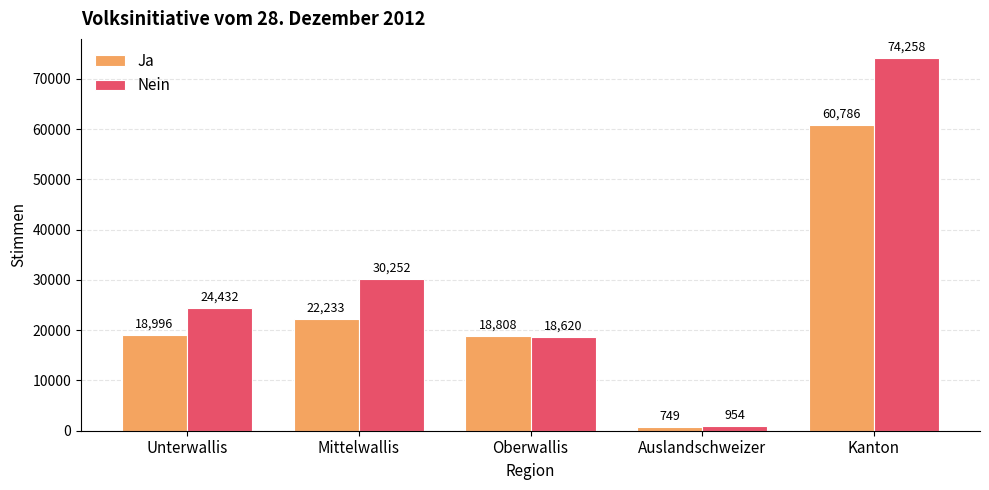

What is the greatest value displayed?

74258